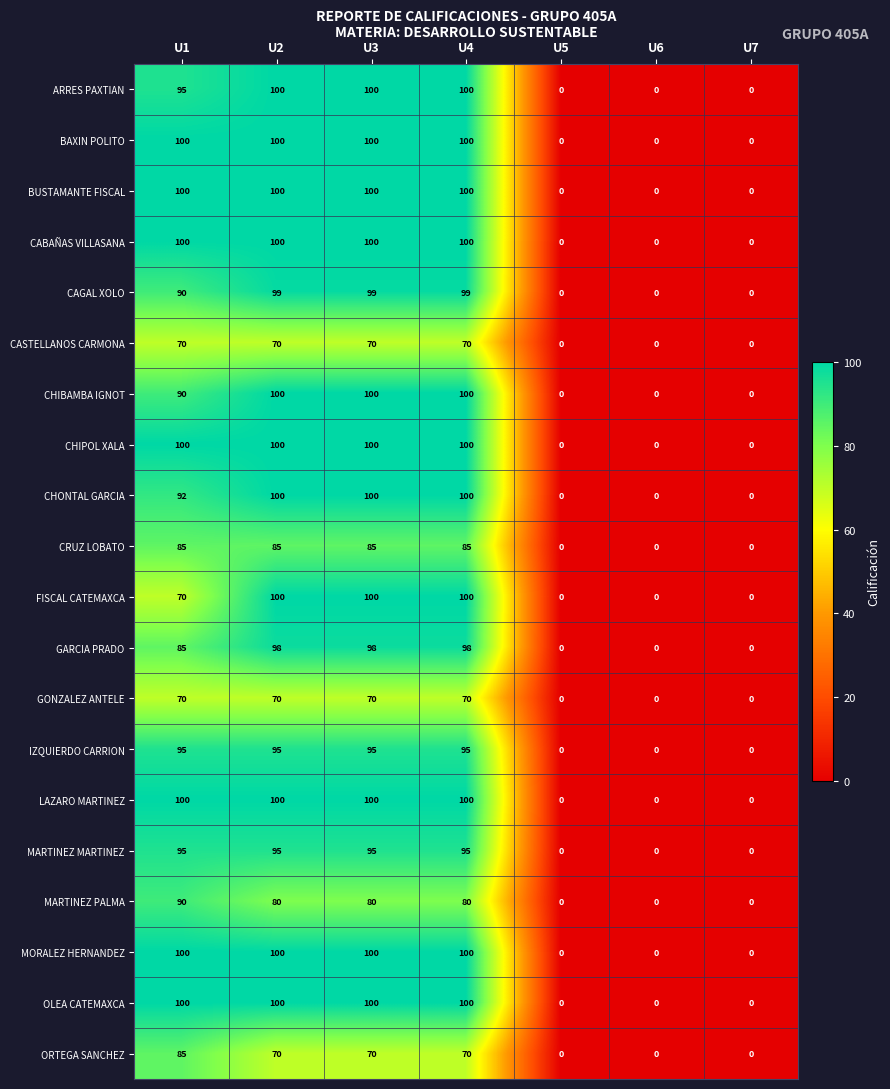

Is it true that GONZALEZ ANTELE equals 70 at U4?

True